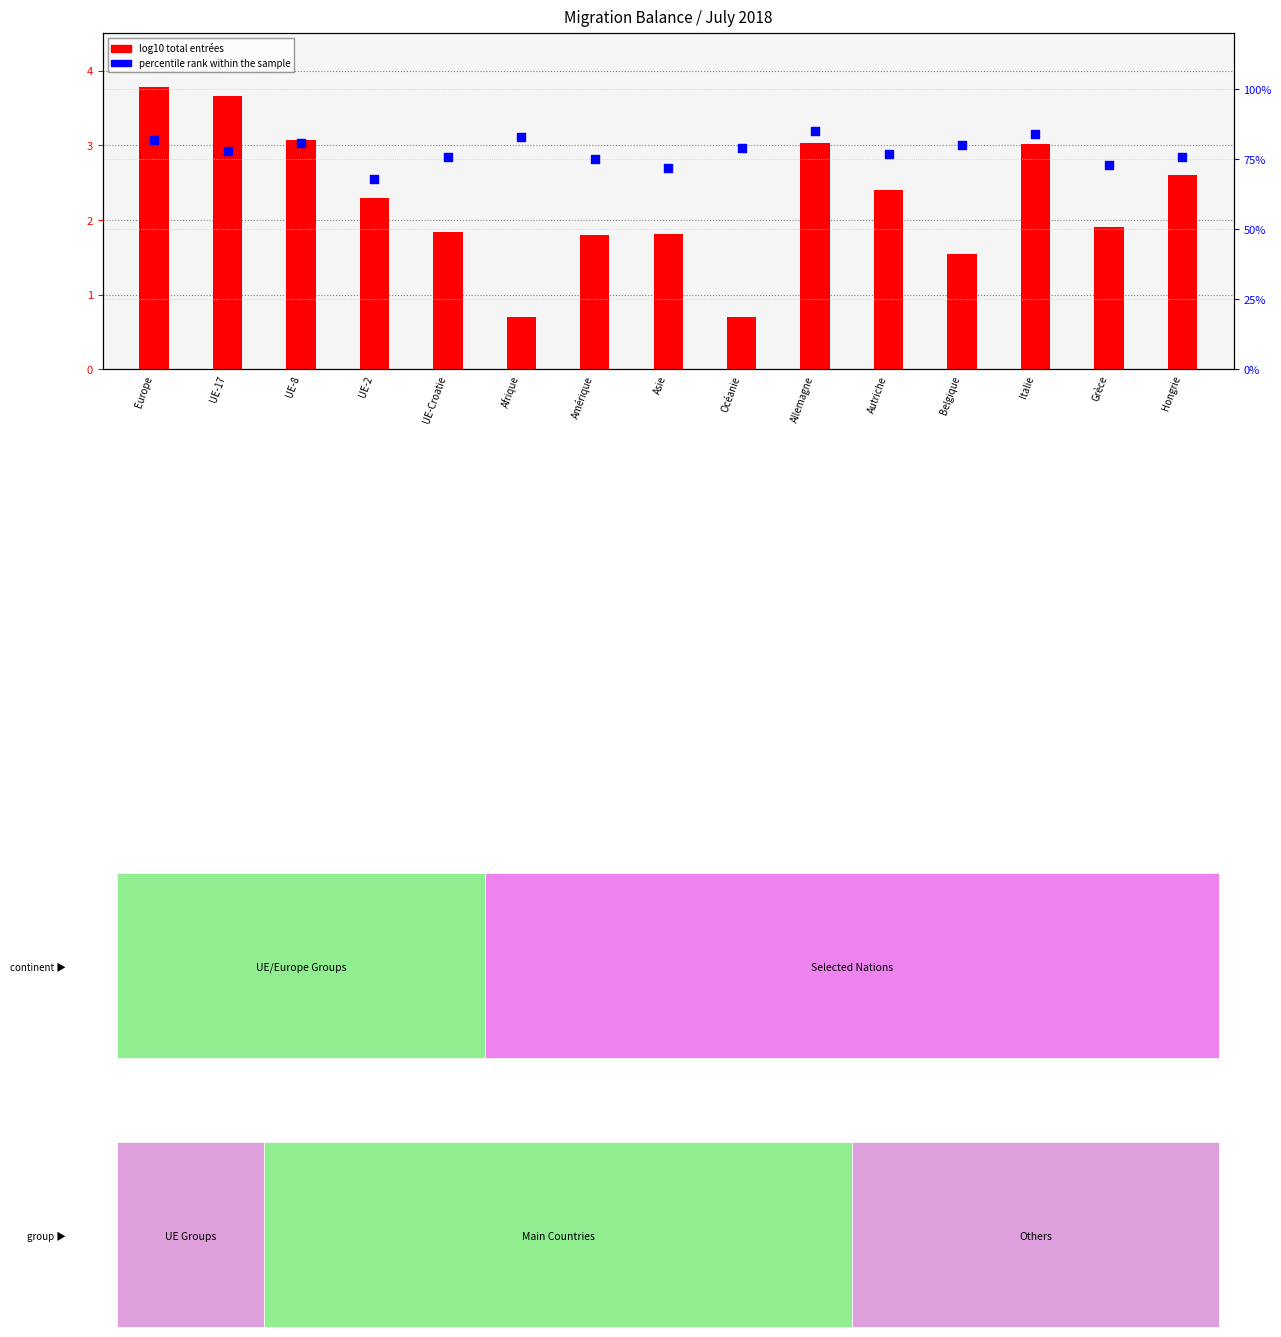

Which series has the largest total across all categories?

log10 total entrées